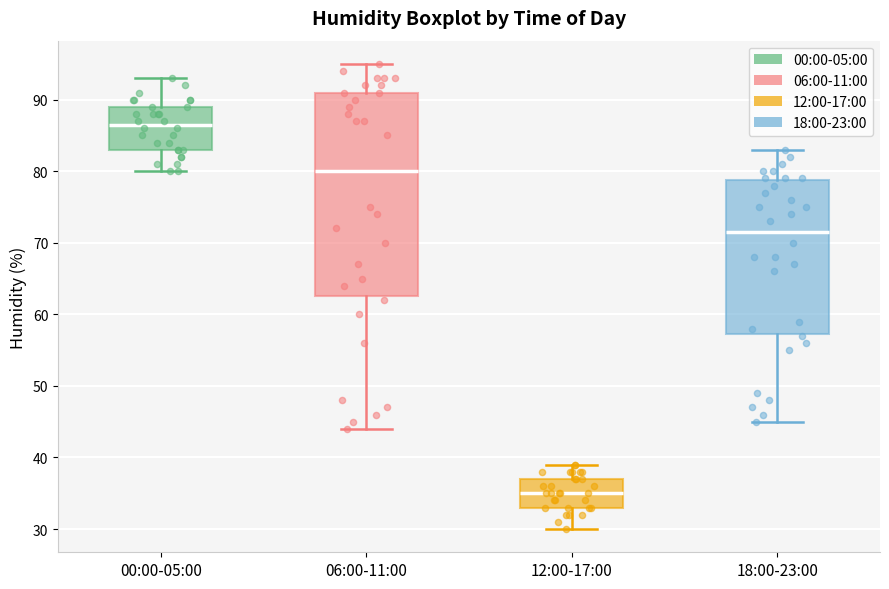

Comparing the boxes themselves (not the whiskers), which one is the tallest?

06:00-11:00